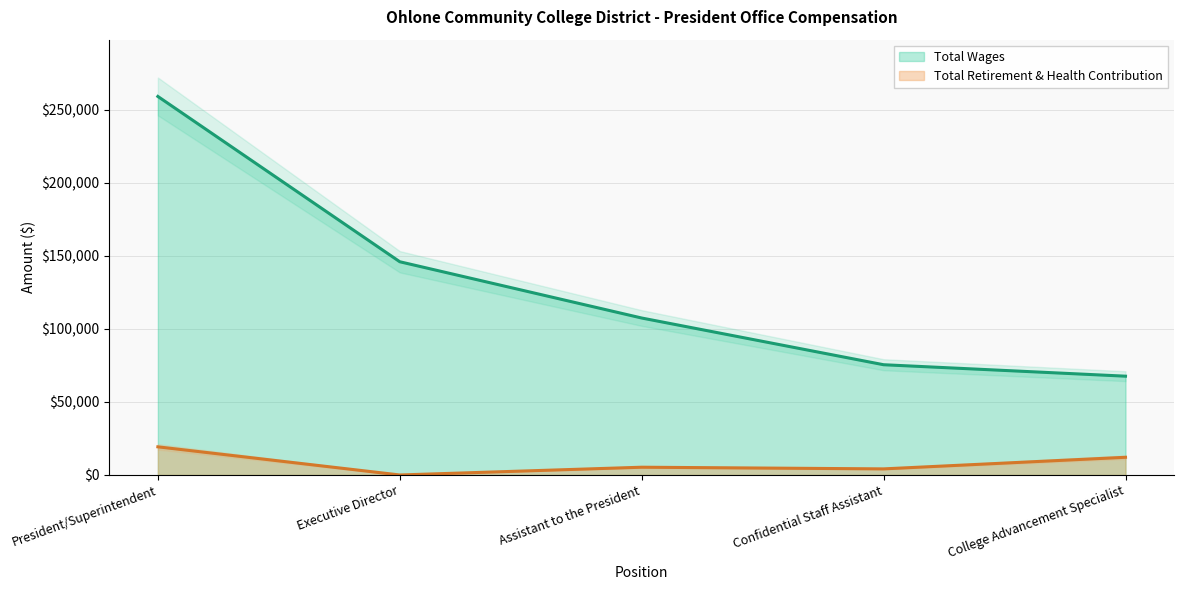

Which series changed the most between Executive Director and Assistant to the President?

Total Wages